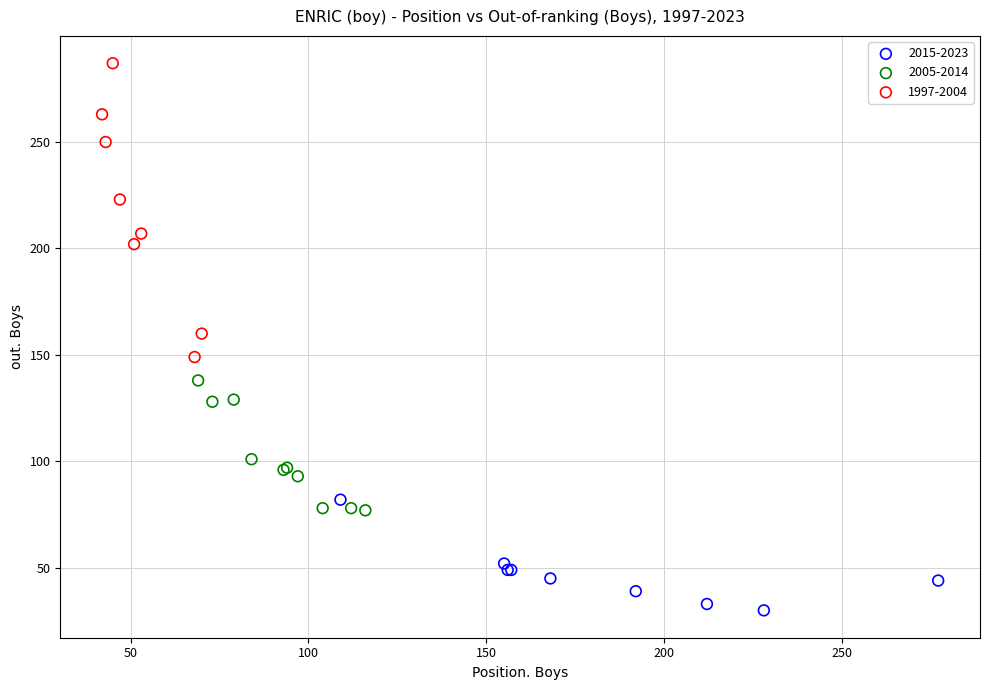

Which series reaches the maximum Y coordinate?

1997-2004